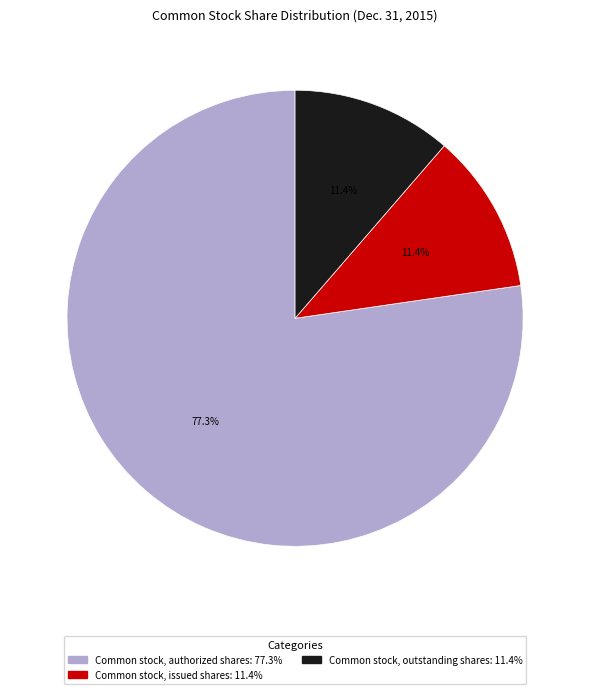

What percentage is the Common stock, outstanding shares slice, to the nearest percent?

11%